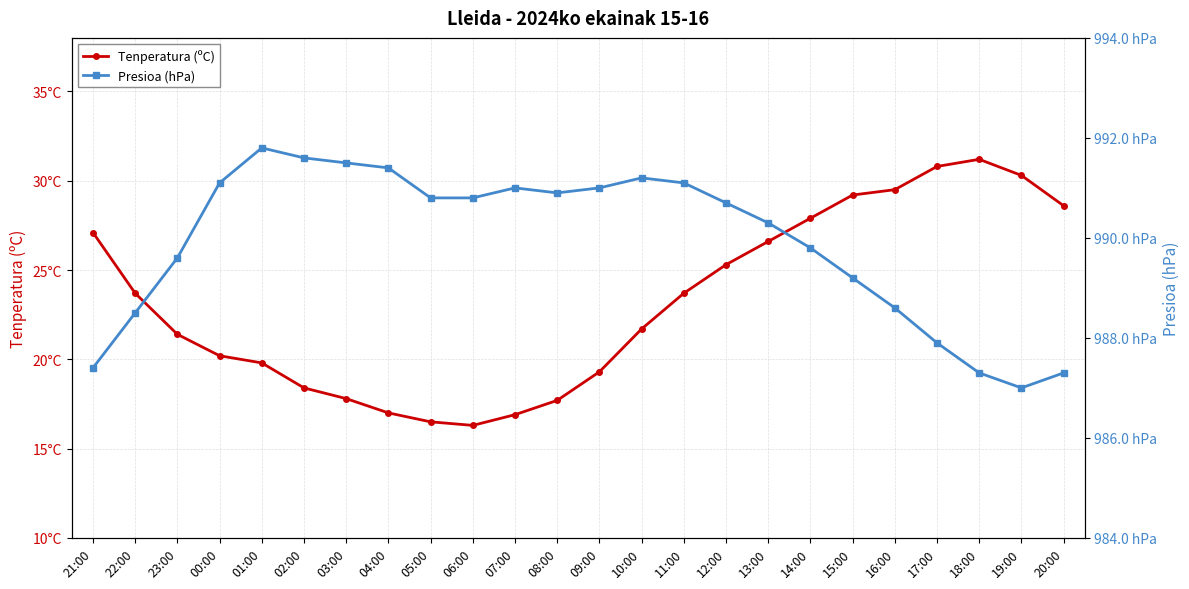

True or false: Presioa (hPa) and Tenperatura (ºC) cross at least once.

False